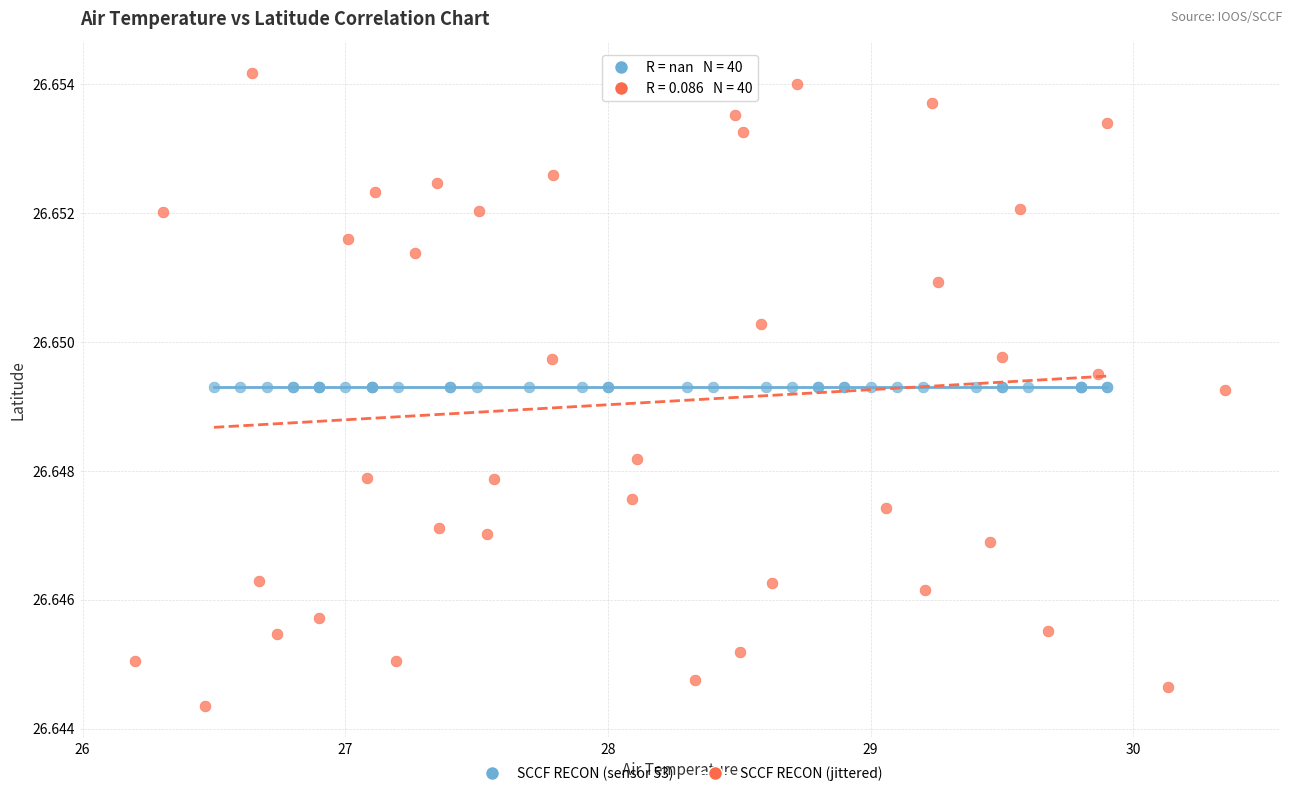

Which series reaches the minimum Y coordinate?

SCCF RECON (jittered)